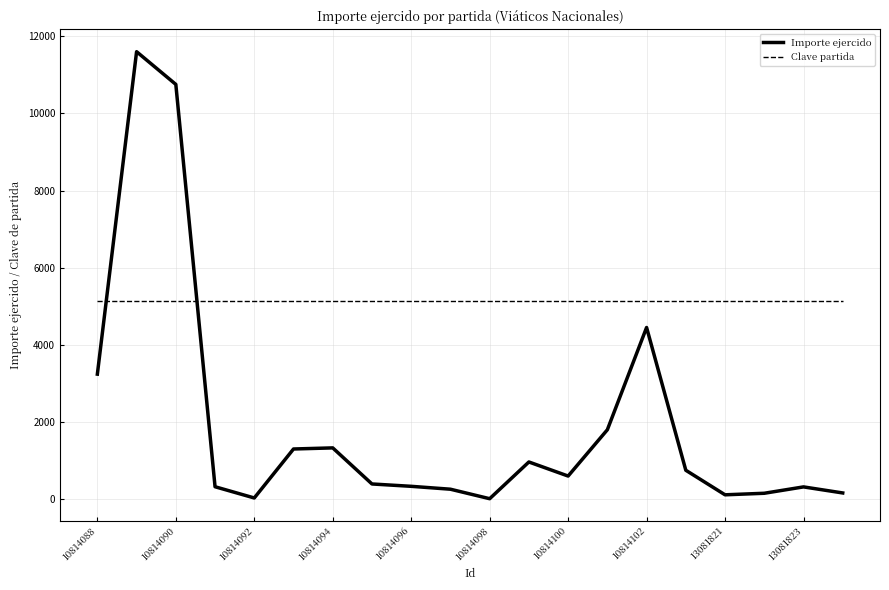

Which series has the largest total across all categories?

Clave partida